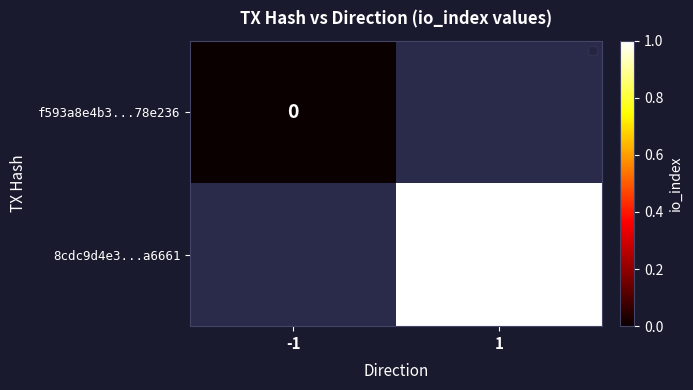

Is it true that 8cdc9d4e3...a6661 equals 1 at 1?

True